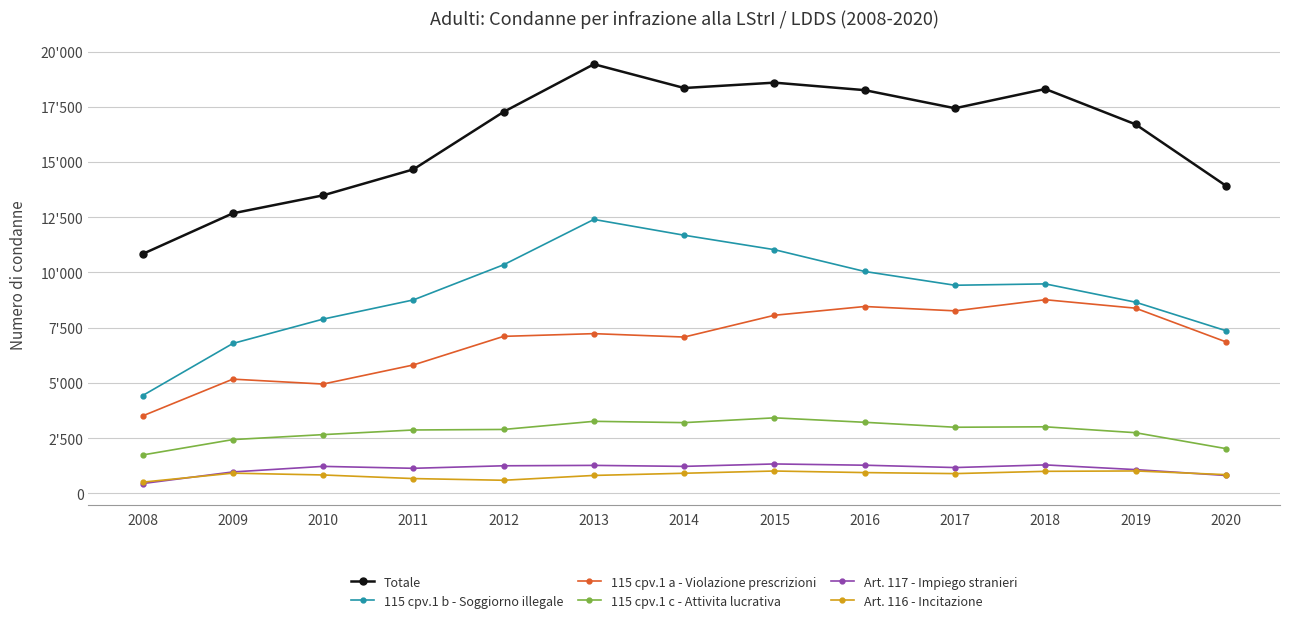

Is this an area chart (filled region under the line)?

No